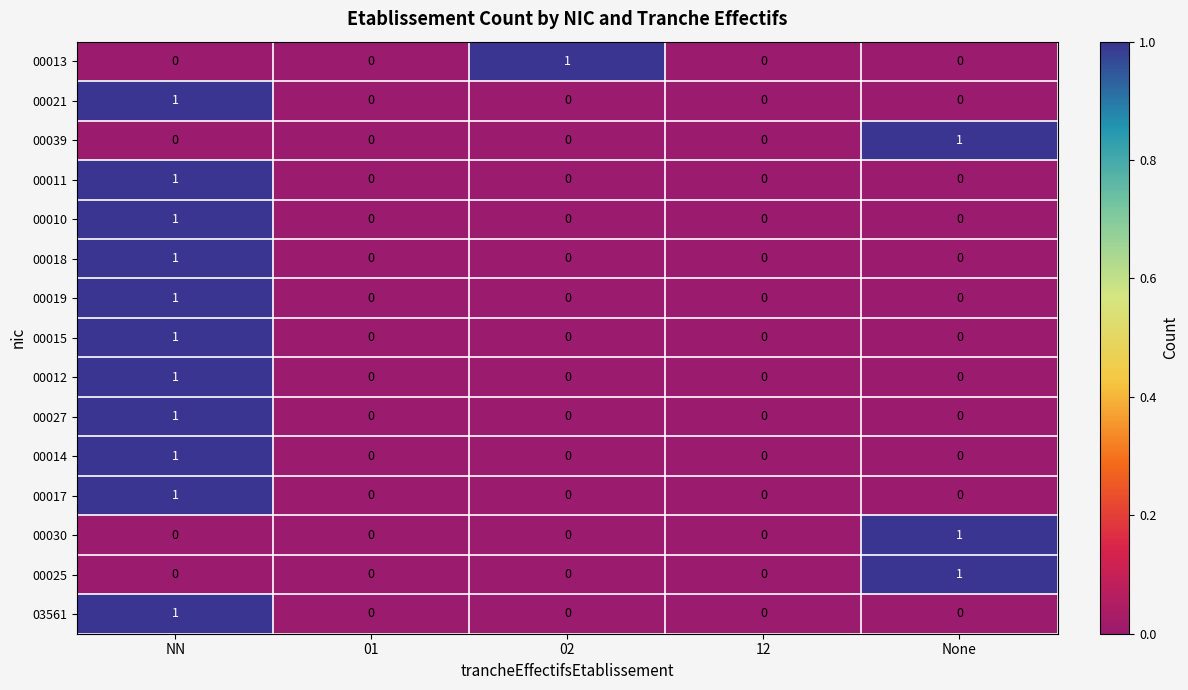

How many 00011 values are between 0 and 1?

5